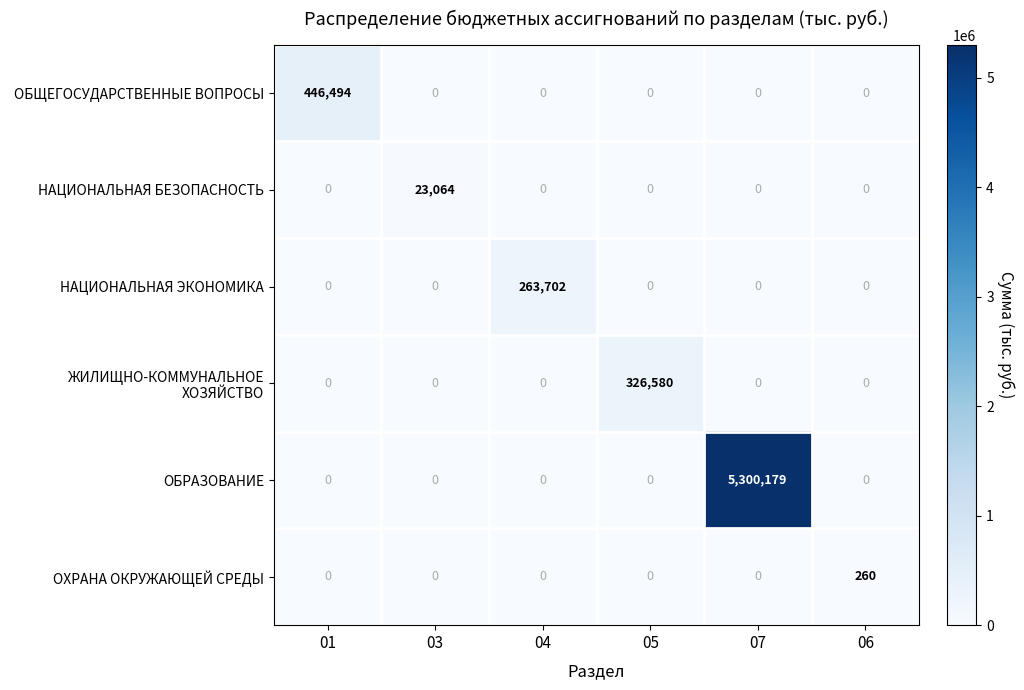

Rank the series by their maximum value, from highest to lowest.

ОБРАЗОВАНИЕ, ОБЩЕГОСУДАРСТВЕННЫЕ ВОПРОСЫ, ЖИЛИЩНО-КОММУНАЛЬНОЕ ХОЗЯЙСТВО, НАЦИОНАЛЬНАЯ ЭКОНОМИКА, НАЦИОНАЛЬНАЯ БЕЗОПАСНОСТЬ, ОХРАНА ОКРУЖАЮЩЕЙ СРЕДЫ